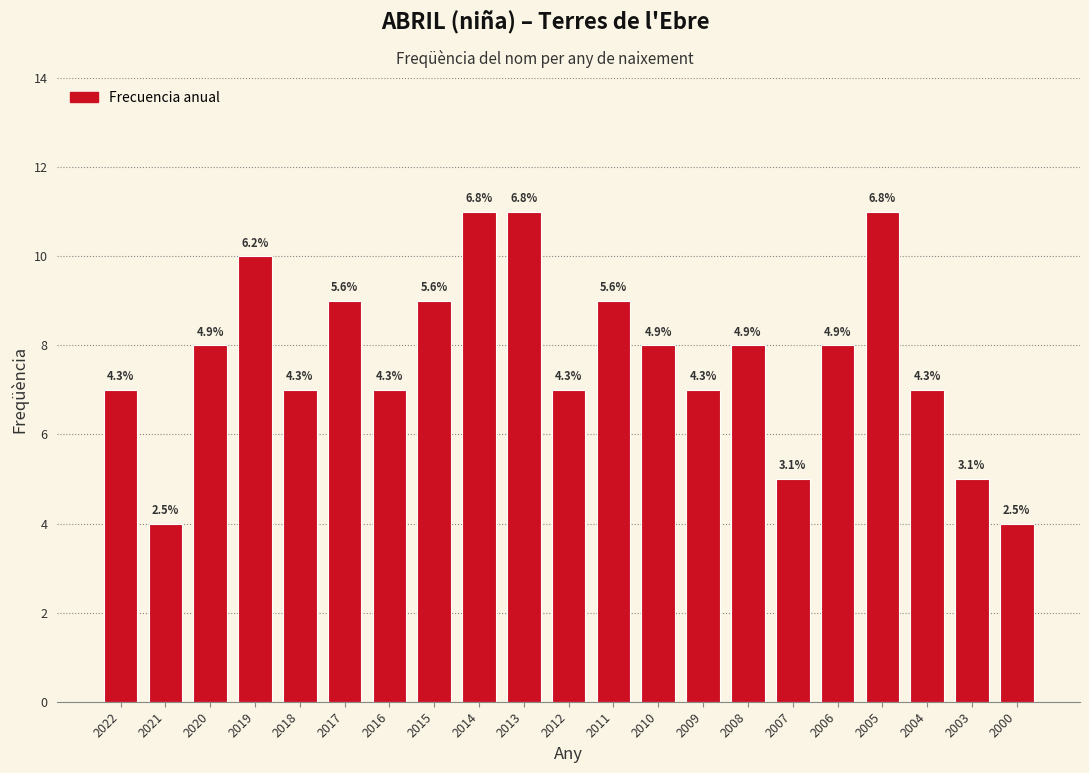

Are the bars horizontal?

No